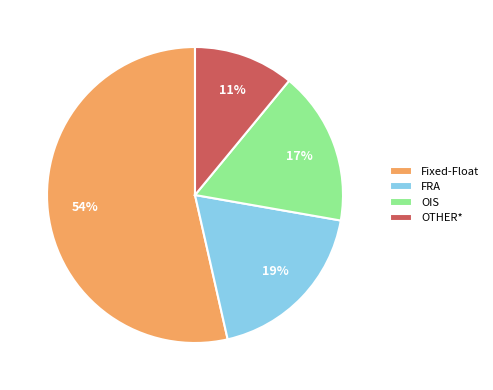

The Fixed-Float slice represents 41% of the pie. True or false?

False